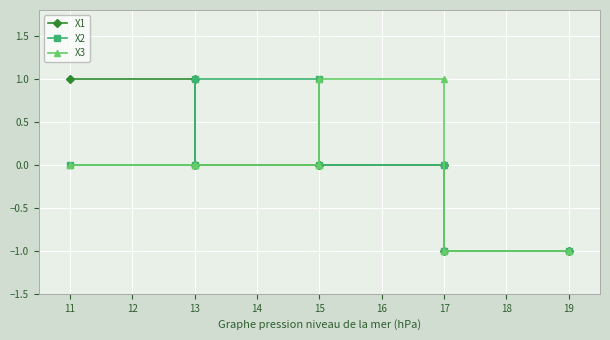

How many series are shown in this chart?

3